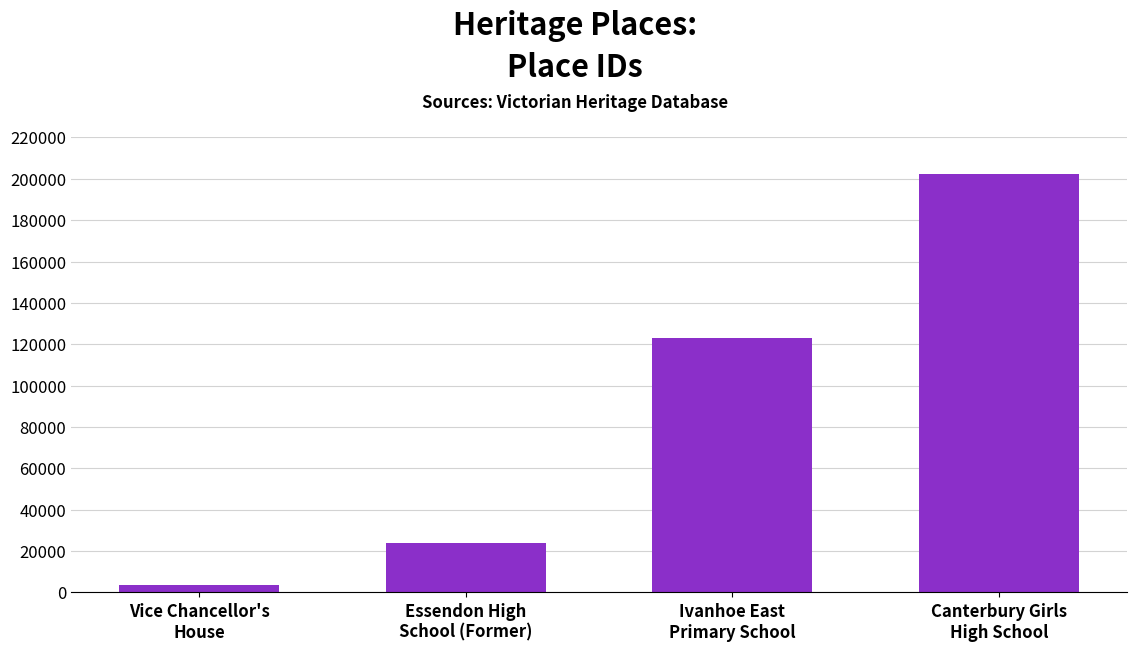

What is the value of the 3rd bar from the left?

123085